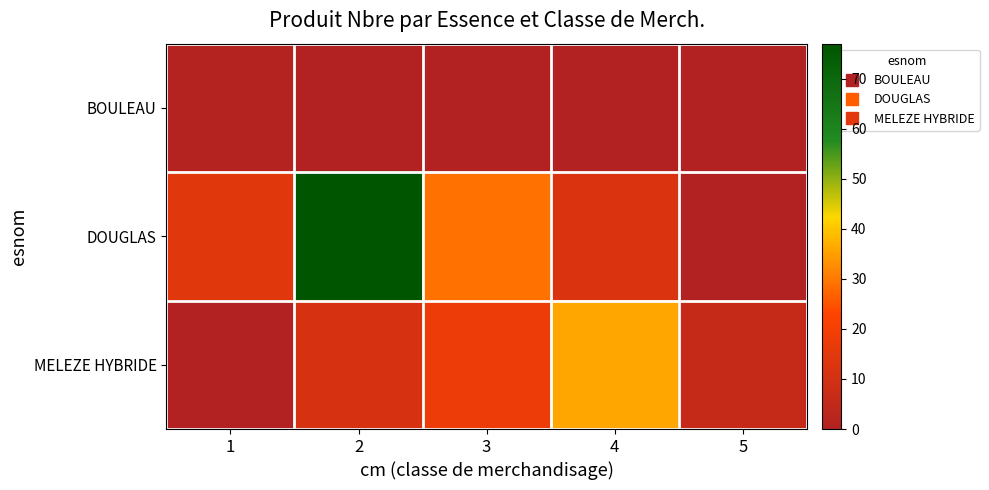

Rank the series by their average value, from lowest to highest.

BOULEAU, MELEZE HYBRIDE, DOUGLAS